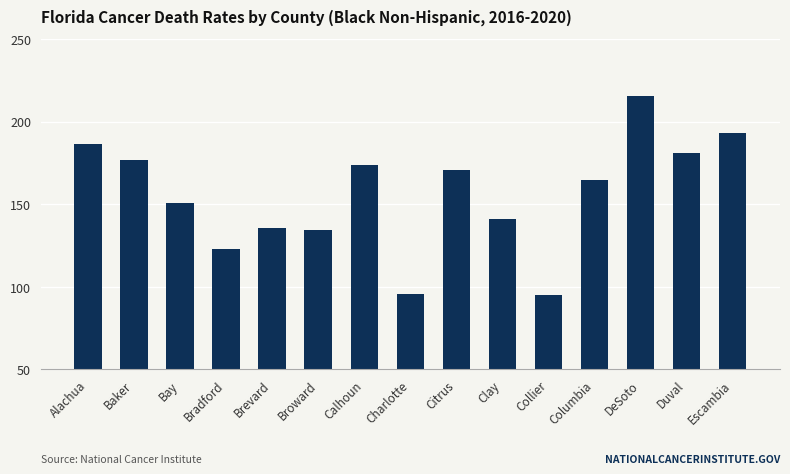

What is the ratio of the value at Baker to the value at Escambia?

0.9